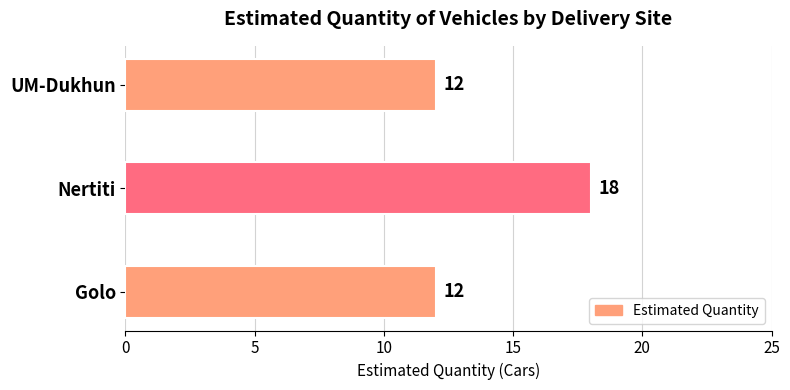

What is the approximate value at Nertiti?

18